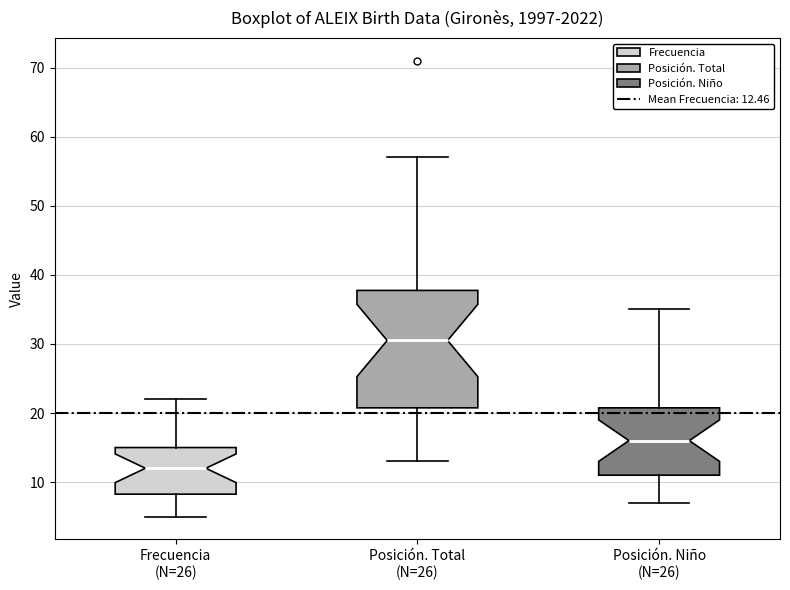

Where is the lower edge of the box for Posición. Total (N=26) on the y-axis? The values are not printed on the chart, so give them approximately, as read against the axis.

21